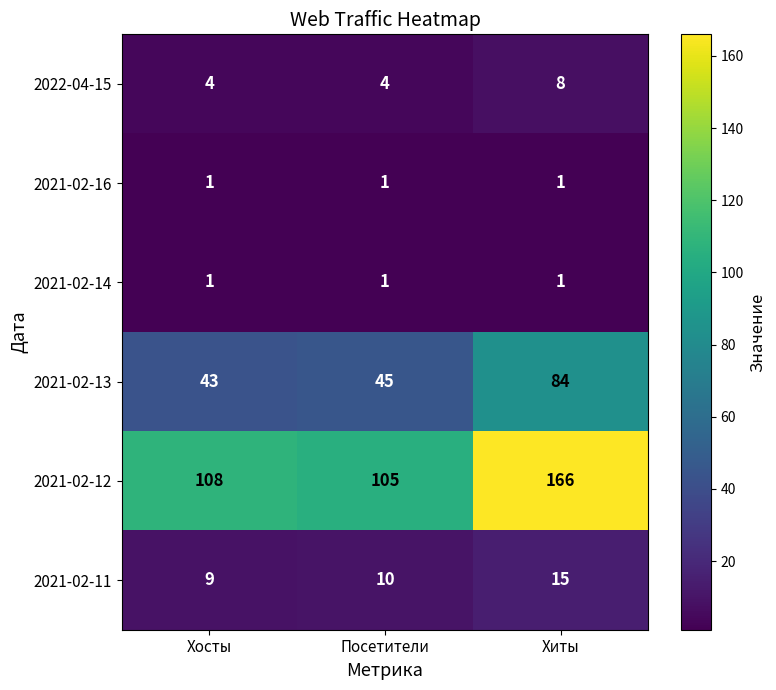

Rank the categories by 2021-02-12 value from lowest to highest.

Посетители, Хосты, Хиты